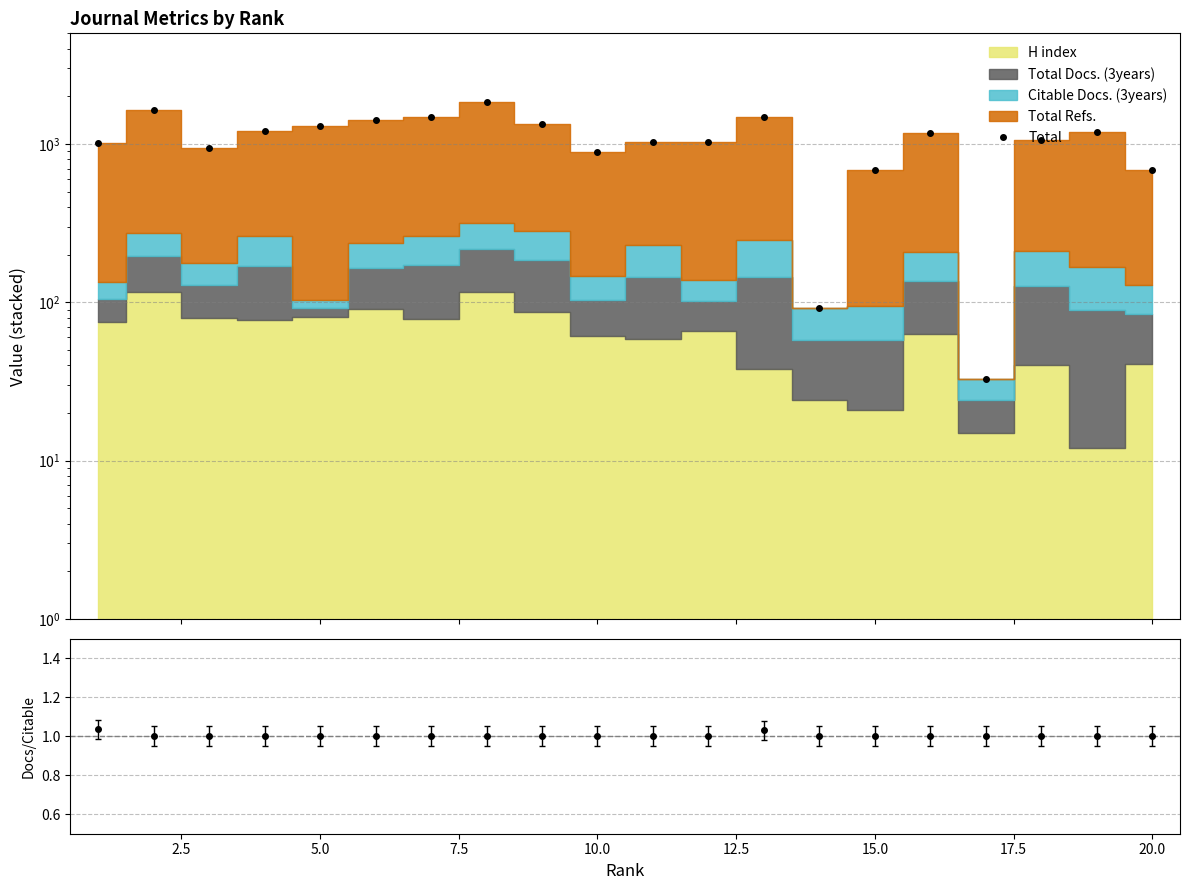

How many interior local valleys does the Total series have?

4